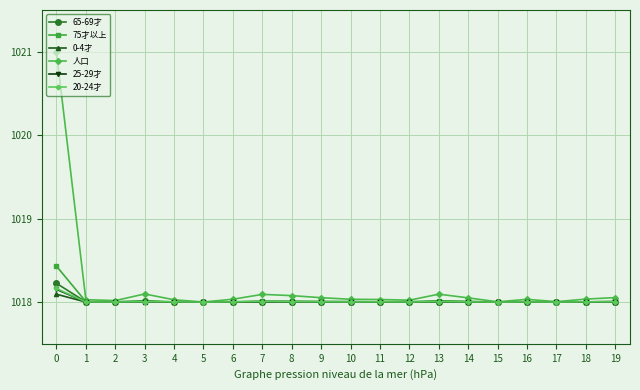

What is the minimum value shown in the chart?

1018.0